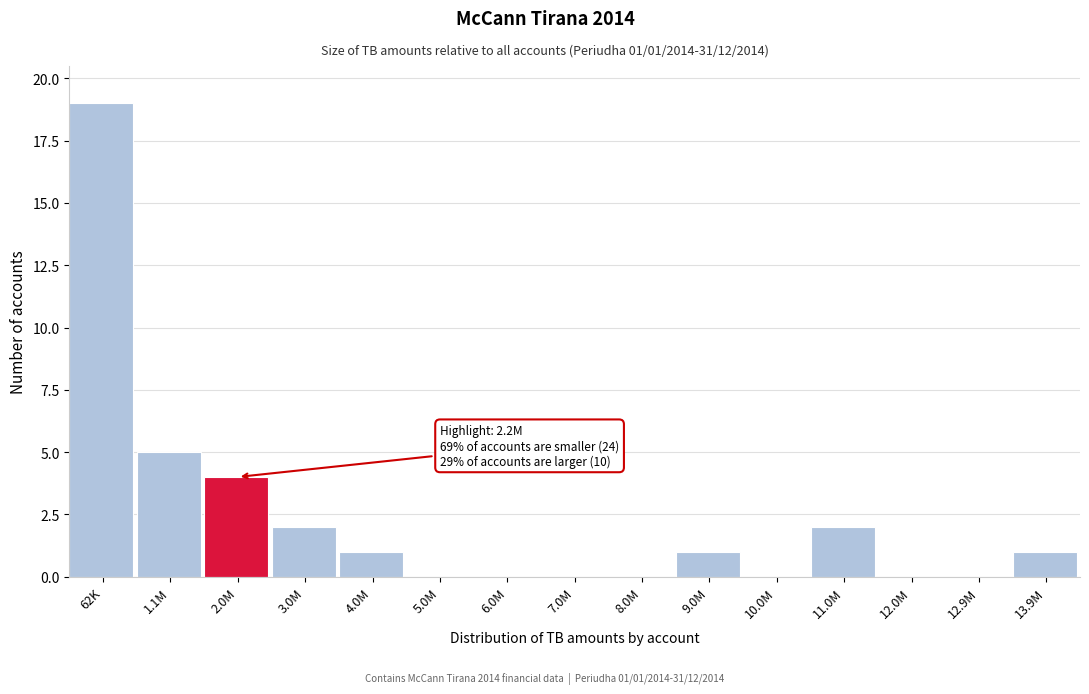

Reading left to right, extract all data points from this chart.

62K=19	1.1M=5	2.0M=4	3.0M=2	4.0M=1	5.0M=0	6.0M=0	7.0M=0	8.0M=0	9.0M=1	10.0M=0	11.0M=2	12.0M=0	12.9M=0	13.9M=1